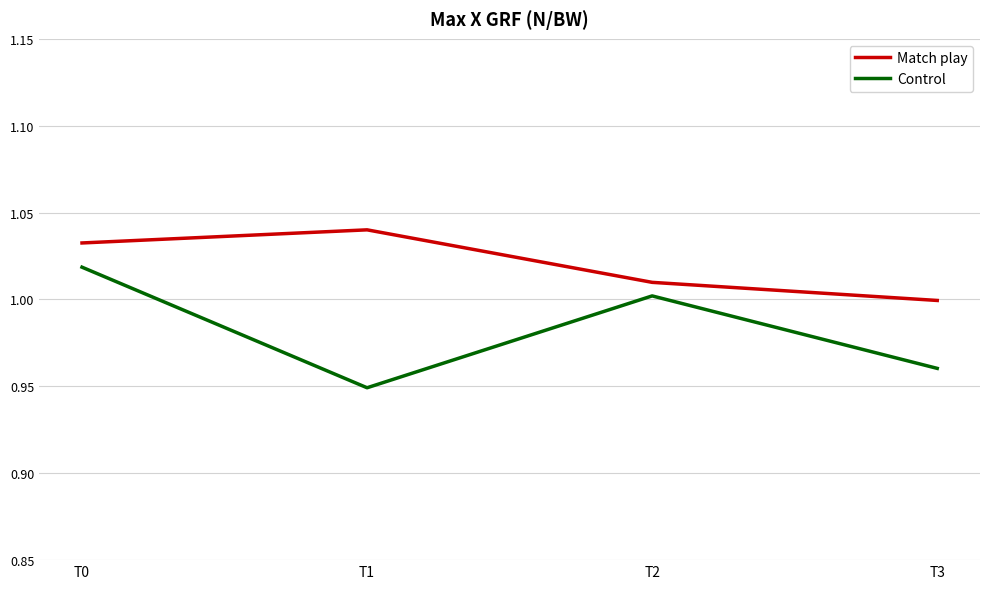

Is this an area chart (filled region under the line)?

No